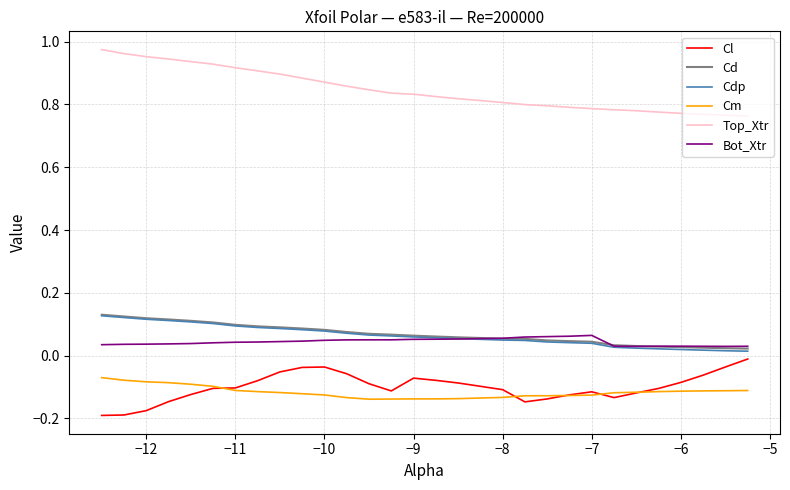

True or false: Bot_Xtr and Cl intersect in this chart.

False